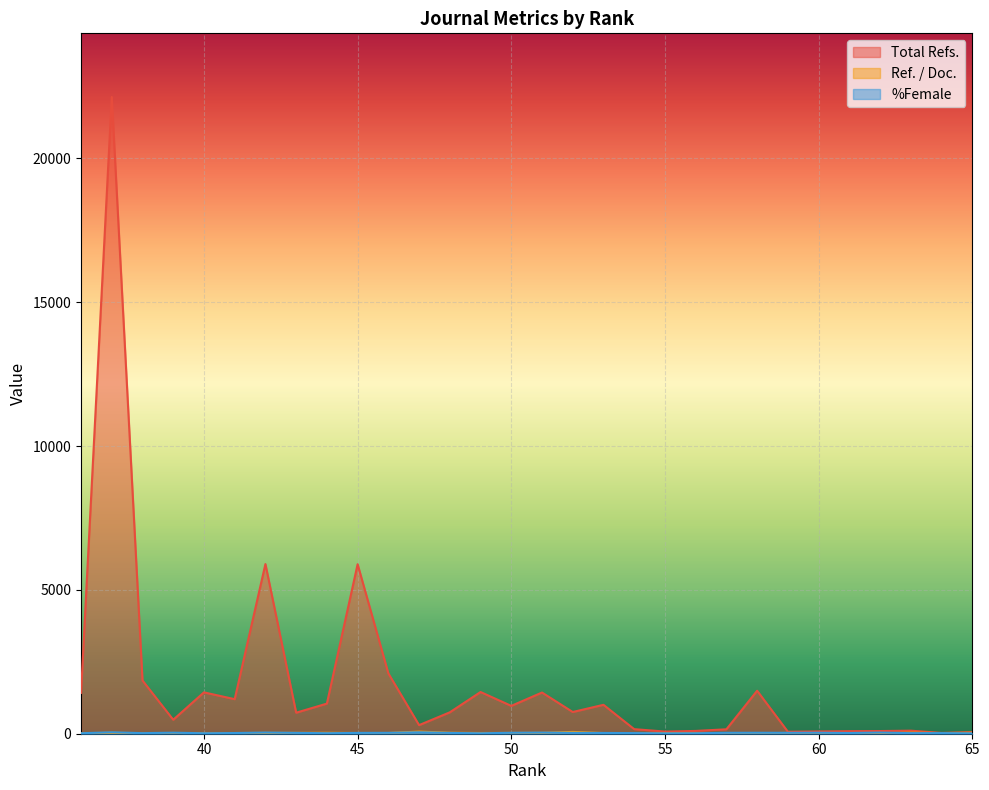

Reading left to right, transcribe all the data shown in this chart.

Total Refs.: 65=55.0	64=28.0	63=106.0	62=93.0	61=89.0	60=79.0	59=70.0	58=1495.0	57=154.0	56=97.0	55=75.0	54=159.0	53=1005.0	52=755.0	51=1432.0	50=968.0	49=1450.0	48=744.0	47=299.0	46=2098.0	45=5892.0	44=1047.0	43=731.0	42=5898.0	41=1201.0	40=1438.0	39=486.0	38=1851.0	37=22134.0	36=1420.0
Ref. / Doc.: 65=32.0	64=21.9	63=37.8	62=15.1	61=18.7	60=6.6	59=27.6	58=15.8	57=21.7	56=23.1	55=22.4	54=17.0	53=23.0	52=62.9	51=28.6	50=26.9	49=25.0	48=33.8	47=74.8	46=25.0	45=24.8	44=32.7	43=29.4	42=26.2	41=24.0	40=15.9	39=24.3	38=20.3	37=28.4	36=20.6
%Female: 65=13.6	64=21.7	63=20.3	62=40.0	61=24.6	60=34.5	59=31.6	58=33.4	57=31.9	56=15.8	55=13.2	54=21.9	53=26.4	52=29.6	51=39.5	50=32.9	49=14.9	48=28.2	47=50.0	46=30.9	45=28.3	44=17.7	43=29.4	42=41.0	41=24.0	40=15.9	39=36.0	38=20.3	37=49.7	36=16.9